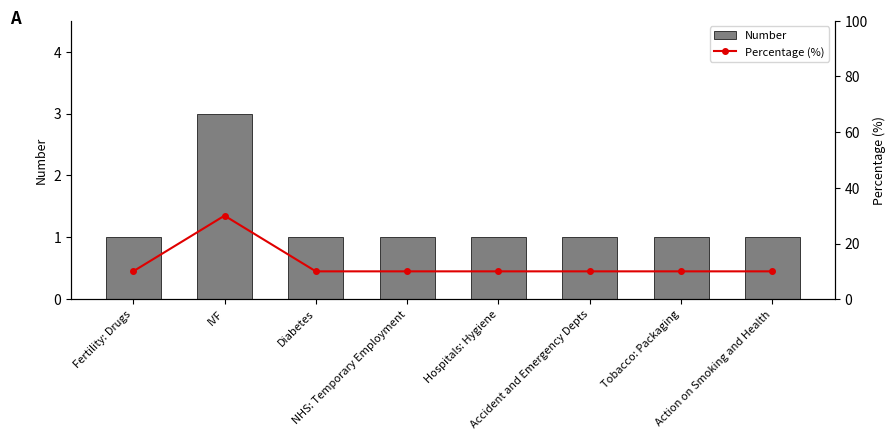

Is the value of Number at NHS: Temporary Employment greater than the value of Percentage (%) at Fertility: Drugs?

No